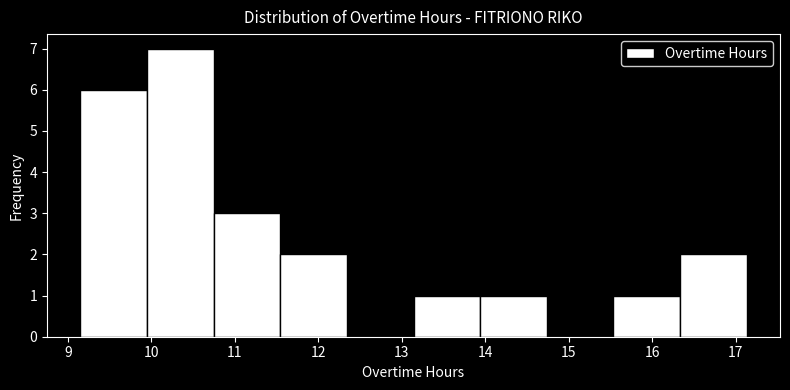

Reading left to right, list every bar in this chart as the range it spans on the x-axis followed by its height. Neither the bar edges nor the heights are printed on the chart, so give them approximately, as read against the axes.

9.2 to 9.9: 6
9.9 to 10.7: 7
10.7 to 11.5: 3
11.5 to 12.3: 2
12.3 to 13.1: 0
13.1 to 13.9: 1
13.9 to 14.7: 1
14.7 to 15.5: 0
15.5 to 16.3: 1
16.3 to 17.1: 2